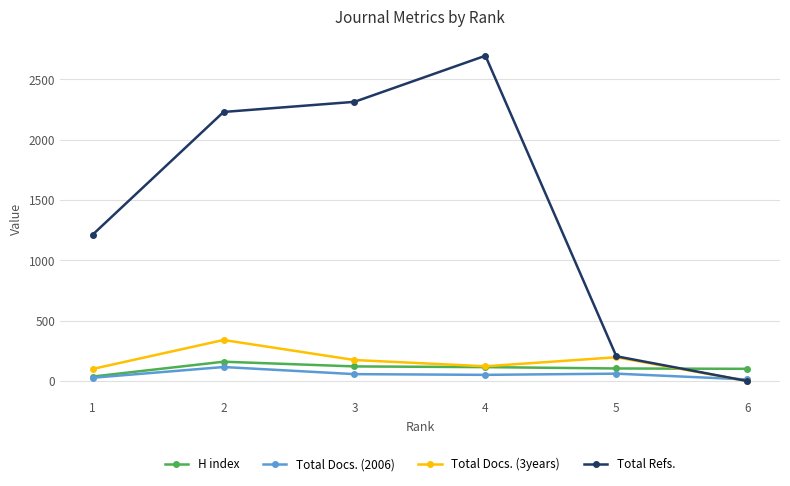

What is the value of the Total Docs. (2006) point at the 6th from the left?

13